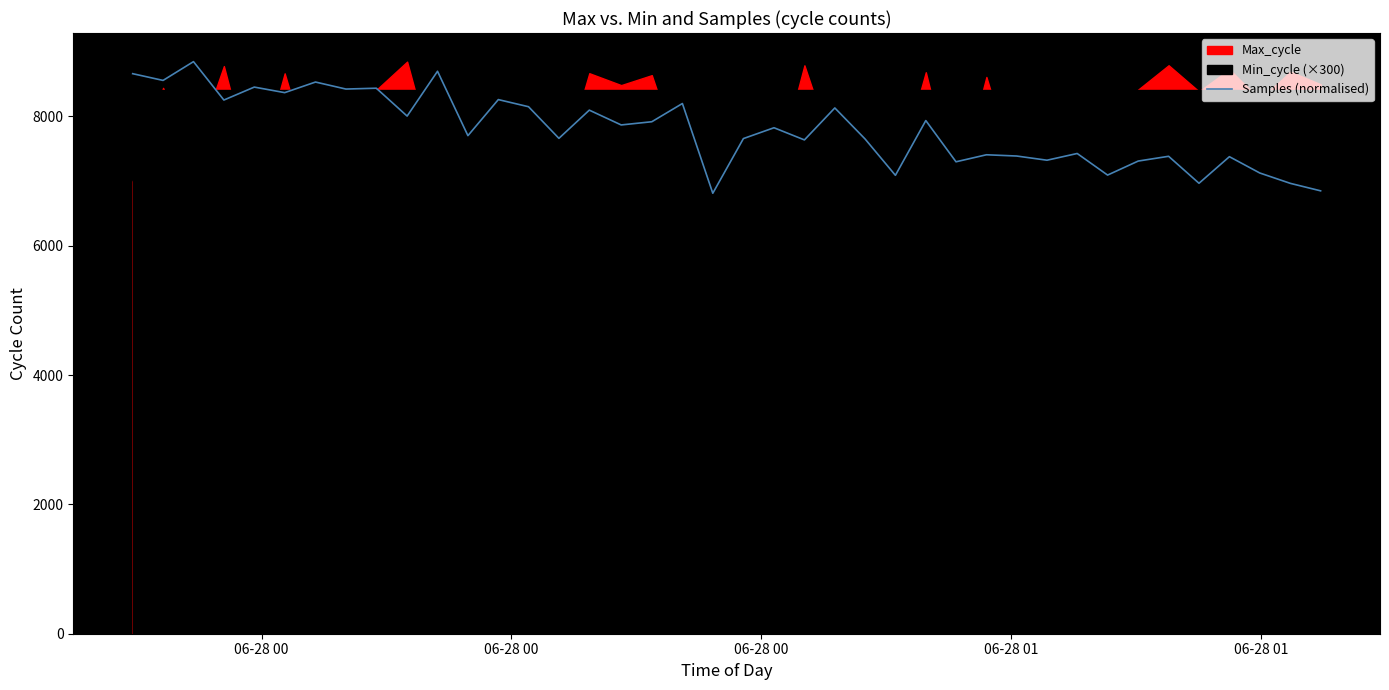

True or false: there are more than 2 points higher than both neighbors.

True